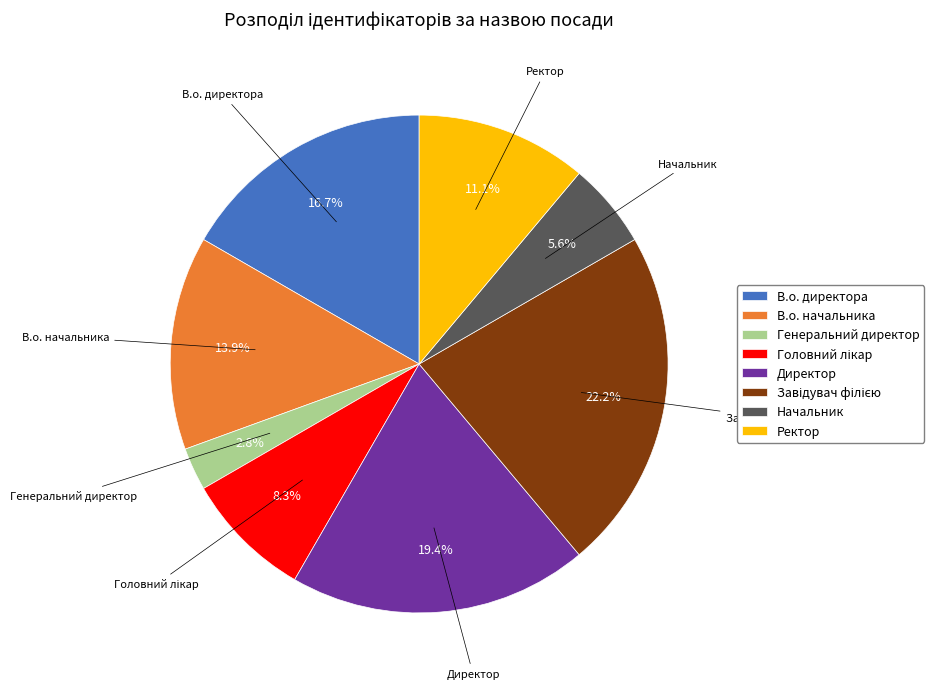

How much of the chart is everything except Генеральний директор?

97.2%